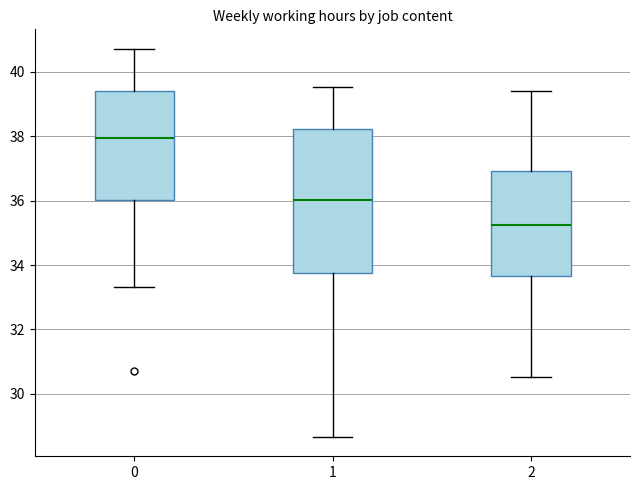

Reading left to right, transcribe this box plot: for each box, give where its median line is, the range the box spans, and where its two whiskers end, as read against the y-axis. The values are not printed on the chart, so give them approximately, as read against the axis.

0: median 38.0, box 36.0 to 39.4, whiskers 33.4 to 40.8
1: median 36.0, box 33.8 to 38.2, whiskers 28.6 to 39.6
2: median 35.2, box 33.6 to 37.0, whiskers 30.6 to 39.4